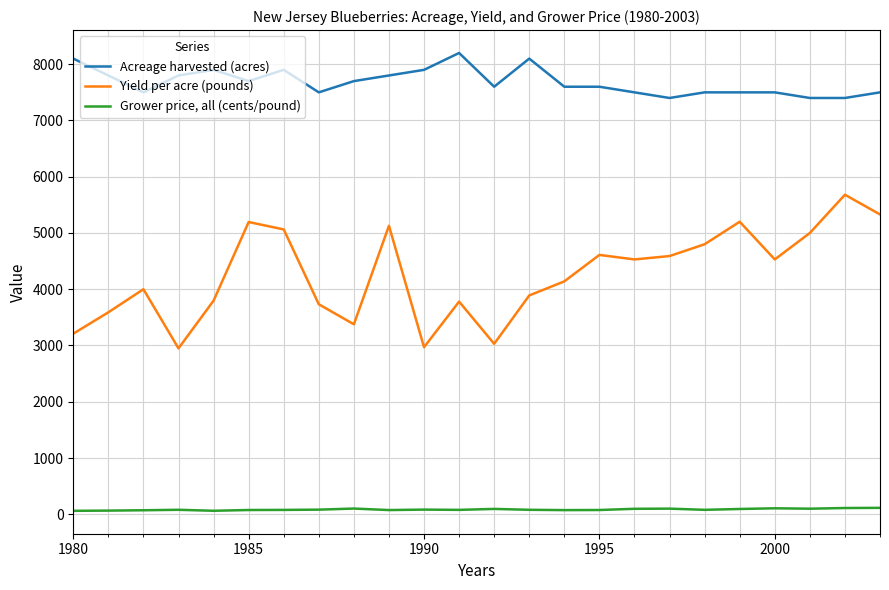

Which series has the largest total across all categories?

Acreage harvested (acres)